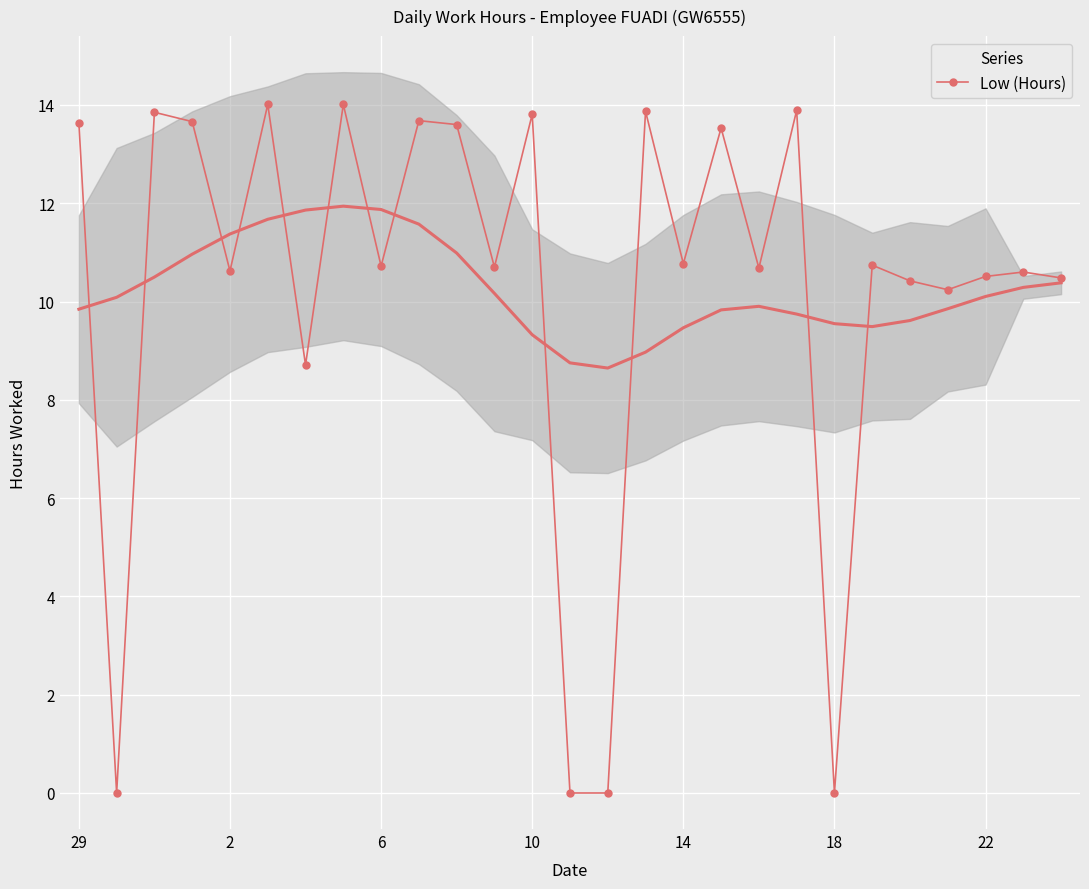

Is it true that Low (Hours) equals 7.4 at 18?

False